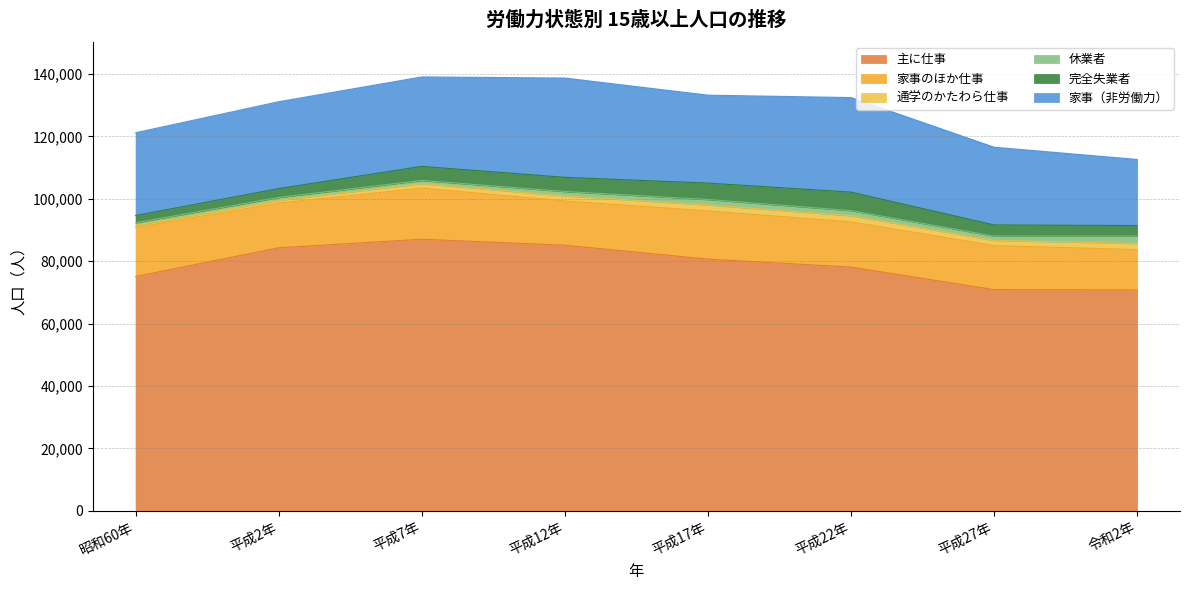

At 平成27年, list the series in order from largest to smallest.

主に仕事, 家事（非労働力）, 家事のほか仕事, 完全失業者, 通学のかたわら仕事, 休業者